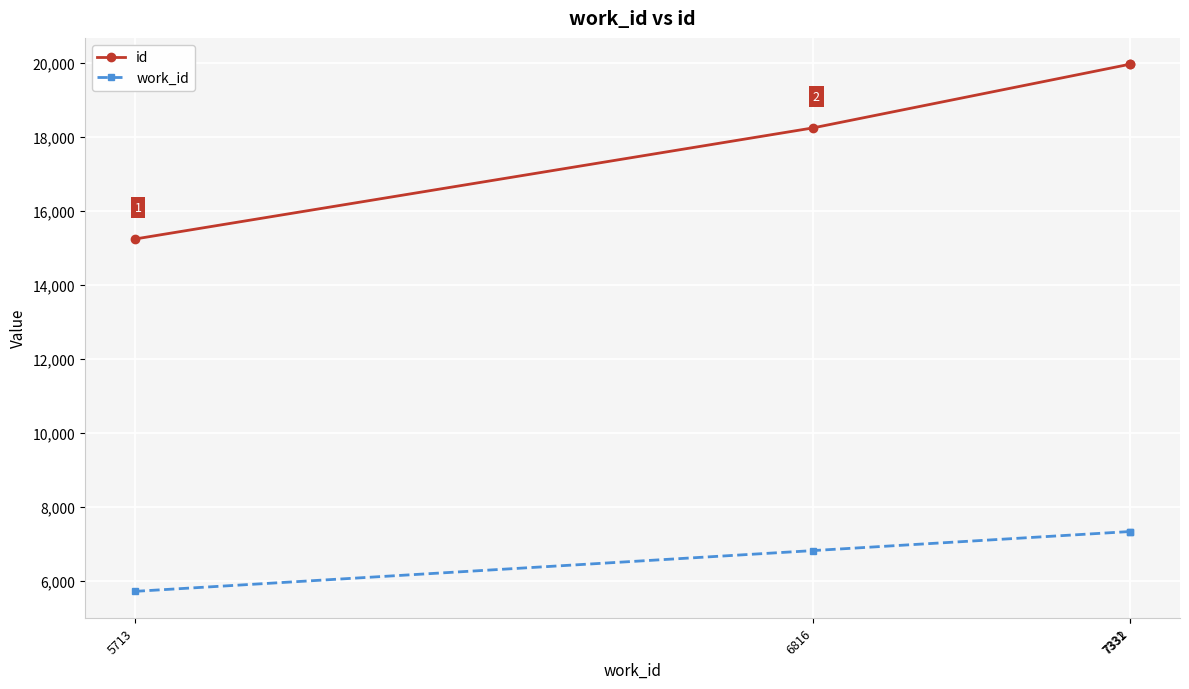

Rank the series by their maximum value, from lowest to highest.

work_id, id